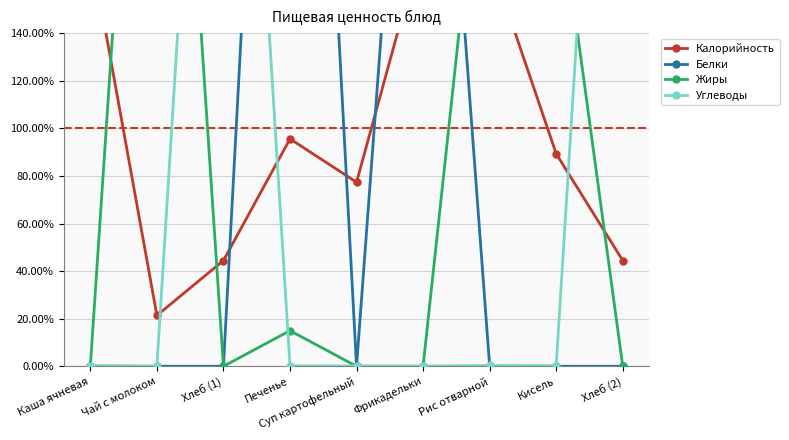

Reading left to right, what are all the values shown in this chart?

Калорийность: 176.3	21.4	44.5	95.6	77.4	179.3	171.7	89.3	44.5
Белки: 0.1	0.0	0.0	522.9	0.0	376.8	0.1	0.0	0.0
Жиры: 0.0	418.7	0.0	15.0	0.0	0.0	260.1	206.1	0.0
Углеводы: 0.3	0.0	449.2	0.2	0.2	0.1	0.4	0.3	449.2